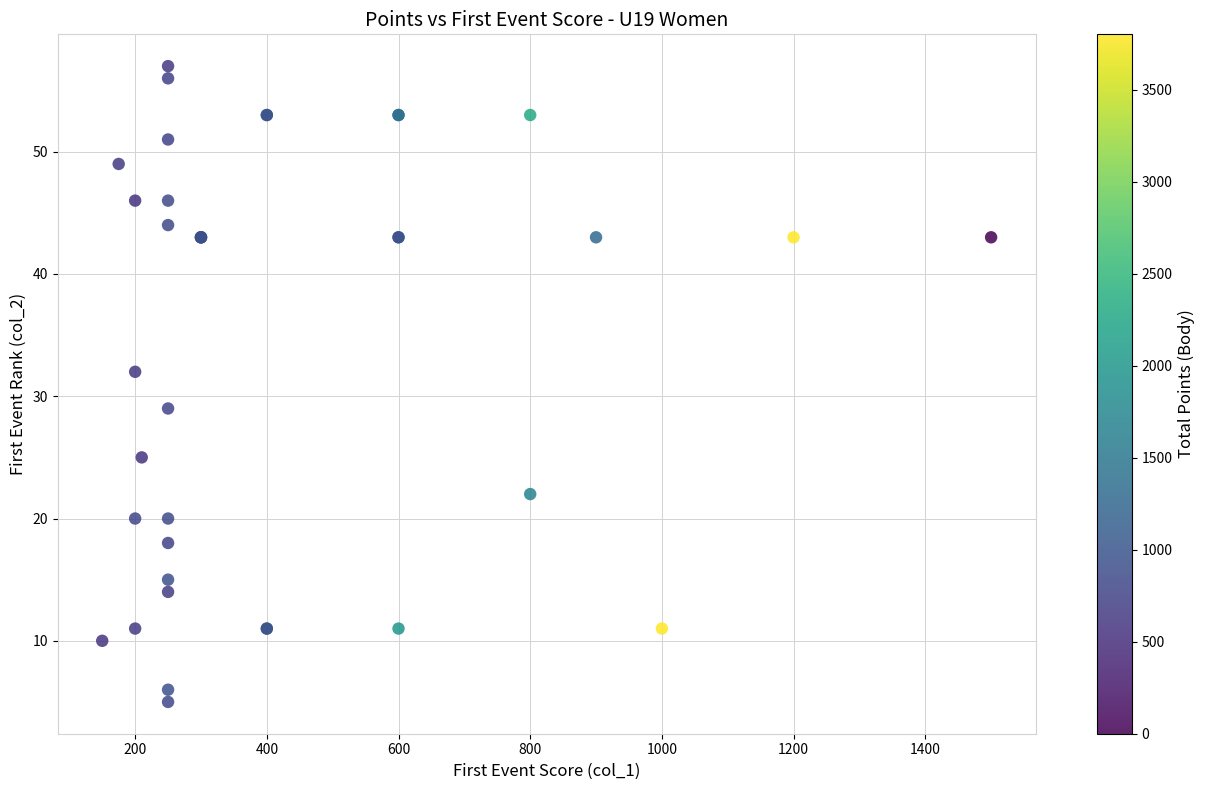

What Y value in the scatter plot is closest to 31?

32